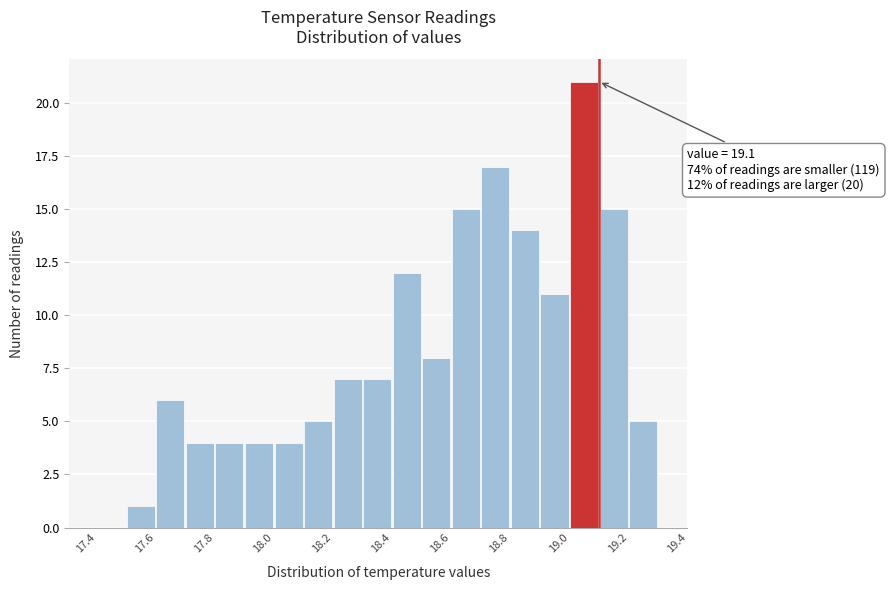

Which range on the x-axis has the tallest bar?

19.0 to 19.1